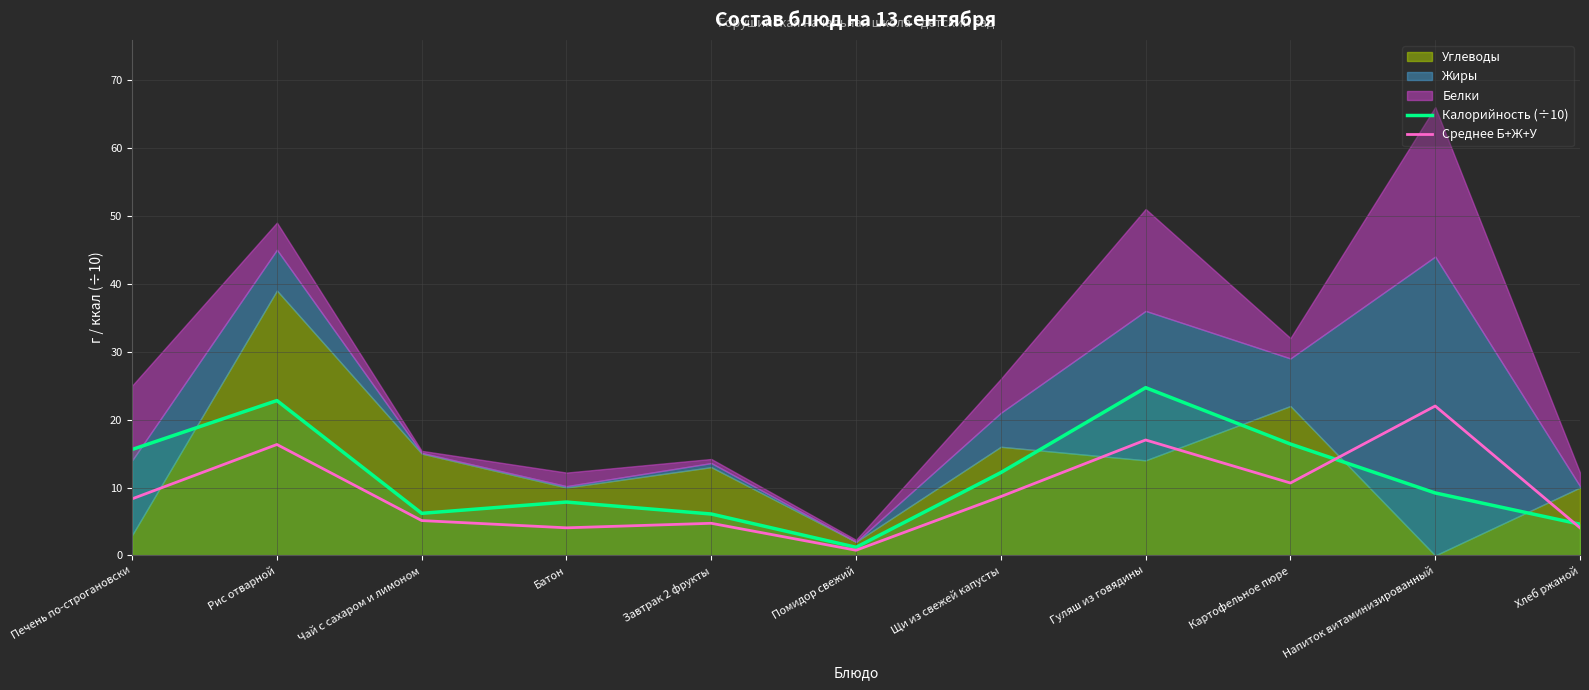

Read the Среднее Б+Ж+У value at Чай с сахаром и лимоном.

5.1